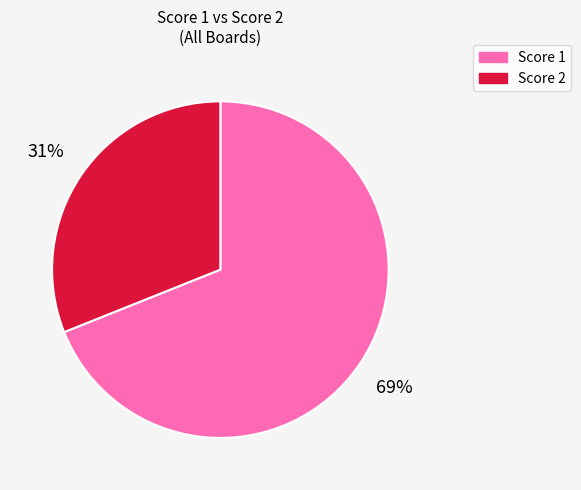

To the nearest percent, what is the difference between the largest and smallest slice percentages?

38%